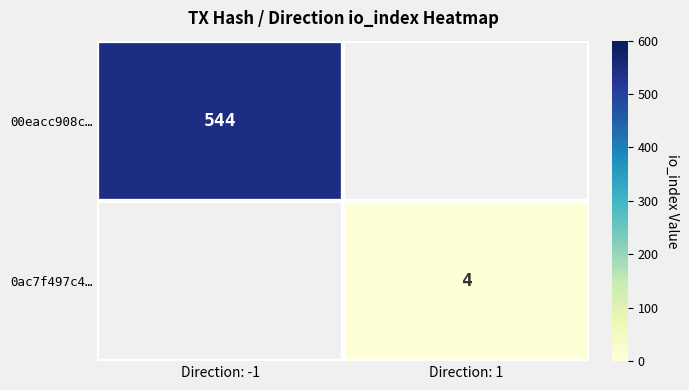

The 00eacc908c… series shows 544 at Direction: -1. True or false?

True